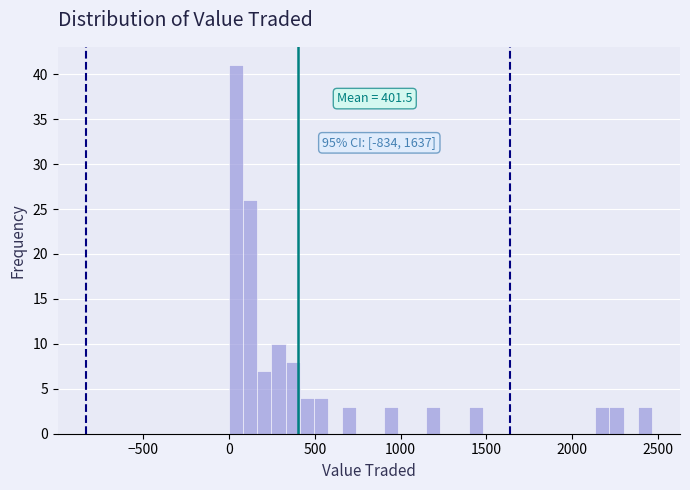

Around what value on the x-axis is the tallest bar? Give the approximate position of its centre, as read against the axis.

50